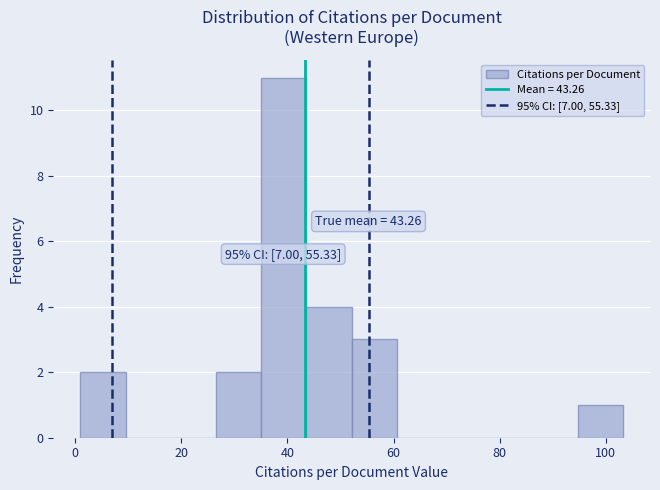

Which range on the x-axis has the tallest bar?

36 to 44